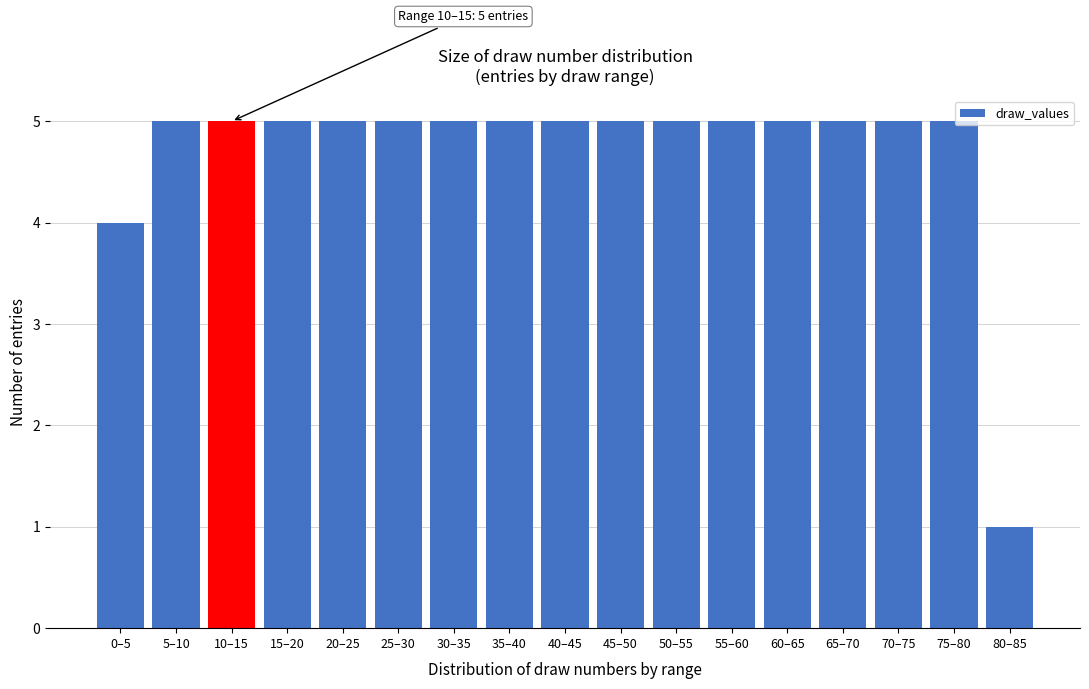

Reading left to right, list all the values displayed in this chart.

0–5=4	5–10=5	10–15=5	15–20=5	20–25=5	25–30=5	30–35=5	35–40=5	40–45=5	45–50=5	50–55=5	55–60=5	60–65=5	65–70=5	70–75=5	75–80=5	80–85=1